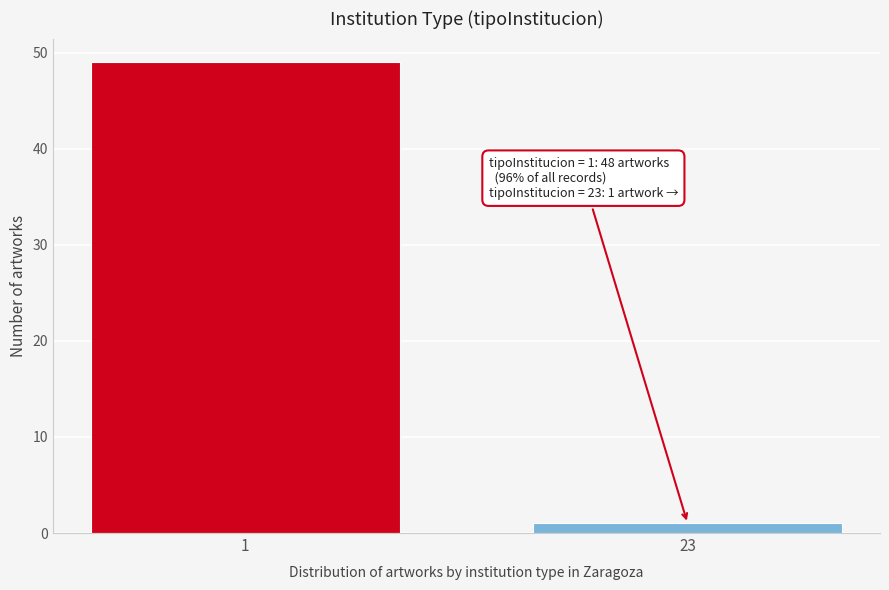

Reading right to left, what are all the values shown in this chart?

1	49